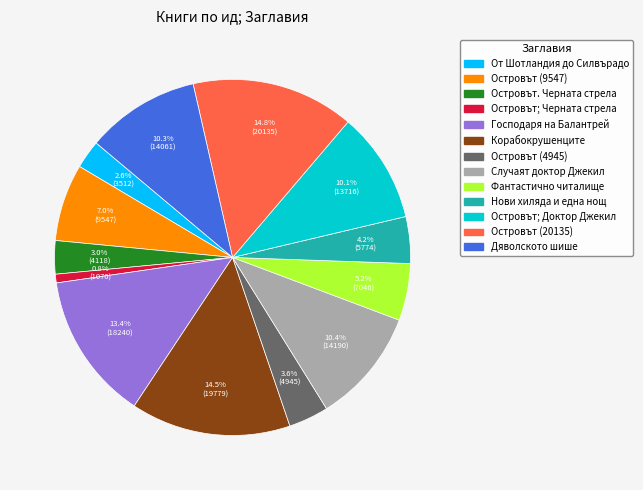

Is there a majority slice in this chart?

No